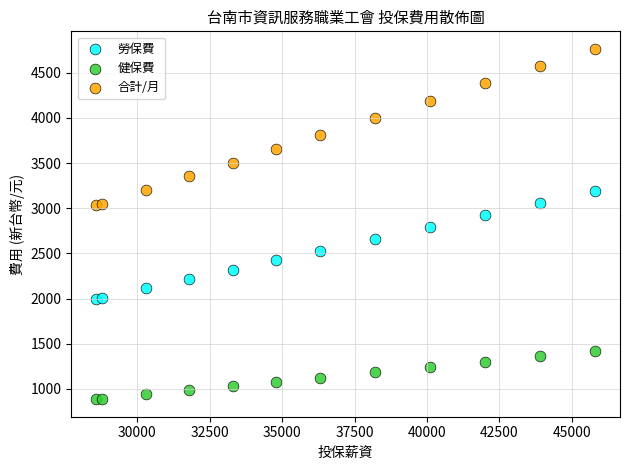

Which series contains the lowest Y value?

健保費